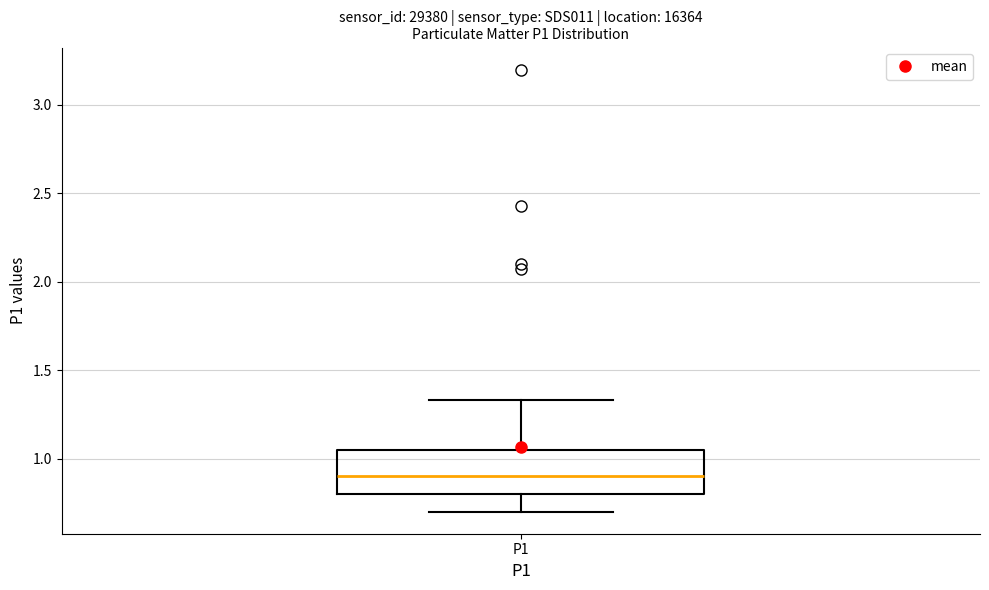

Where is the lower edge of the box for P1 on the y-axis? The values are not printed on the chart, so give them approximately, as read against the axis.

0.80